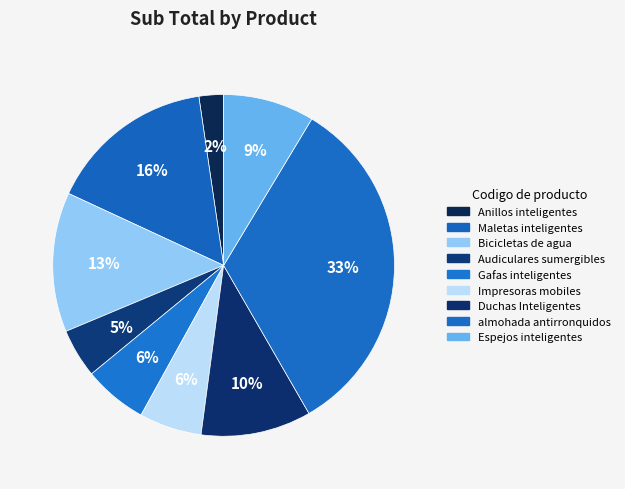

To the nearest percent, what is the difference between the largest and smallest slice percentages?

31%